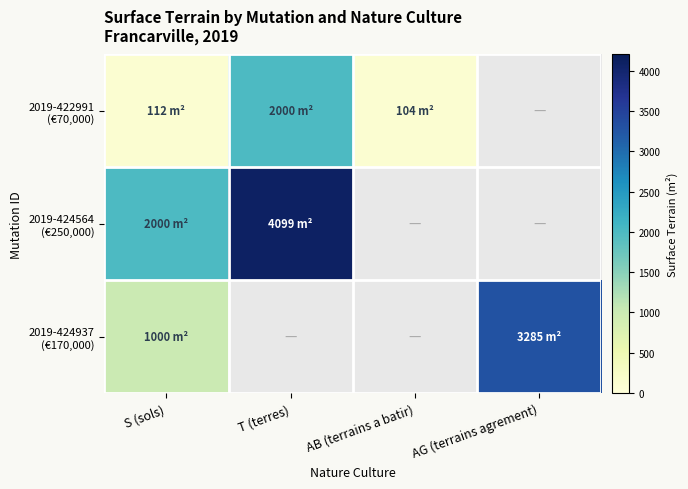

Is it true that 2019-424564 (€250,000) equals 4099.0 at T (terres)?

True